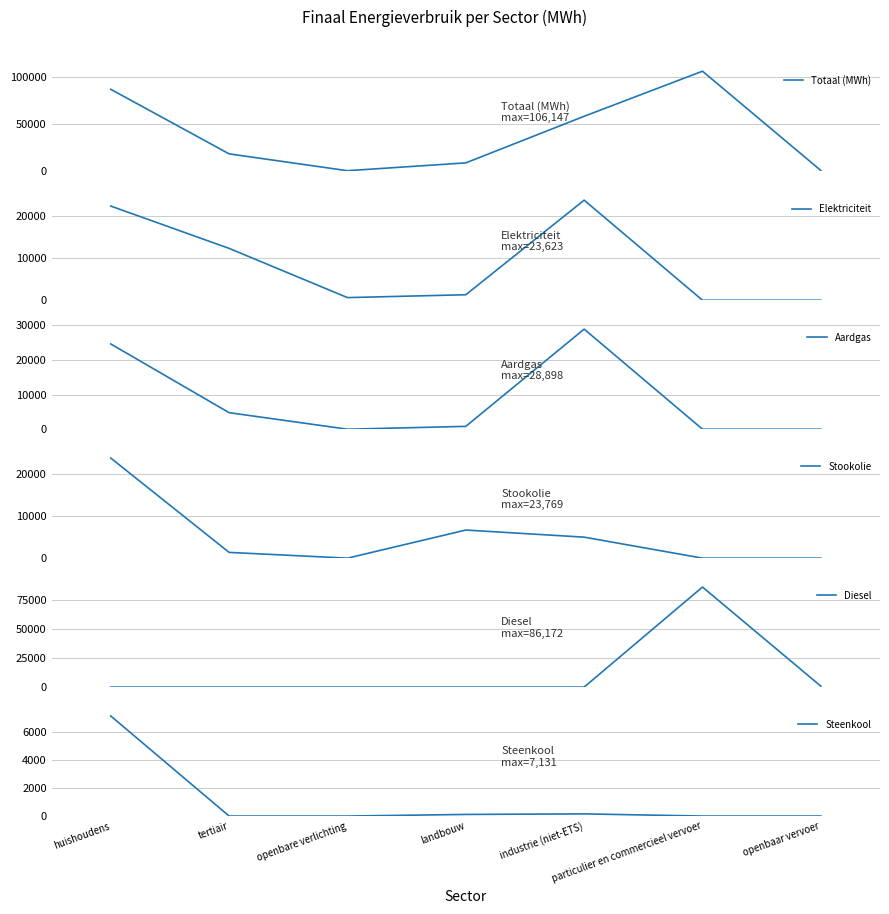

Where is Totaal (MWh) nearest to the value 53385?

industrie (niet-ETS)